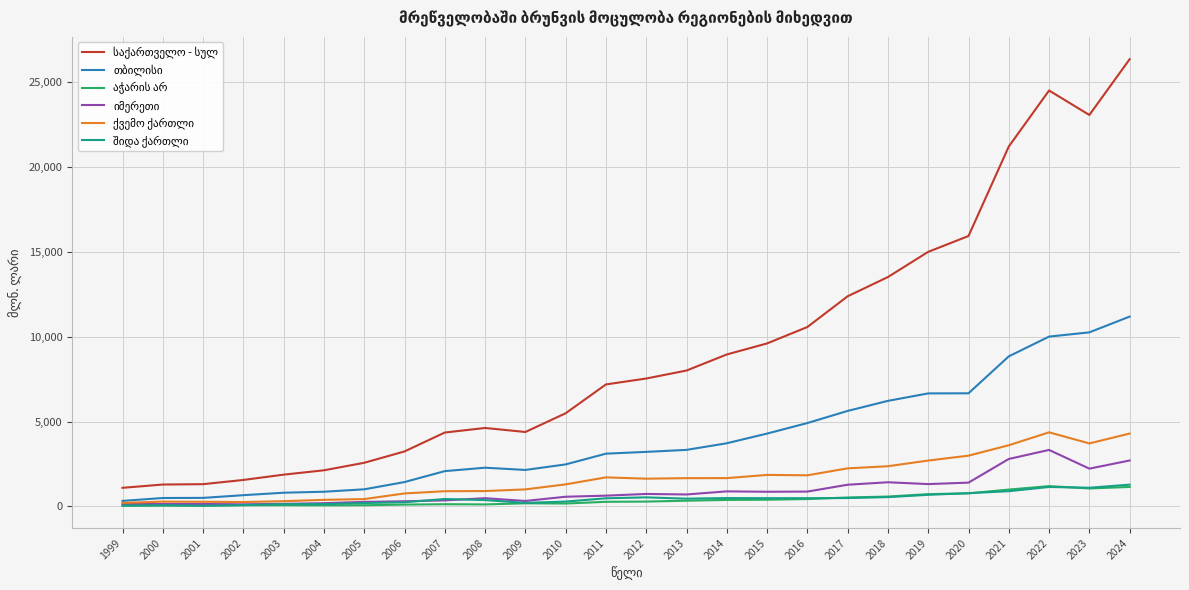

Which label corresponds to the largest value in the chart?

2024